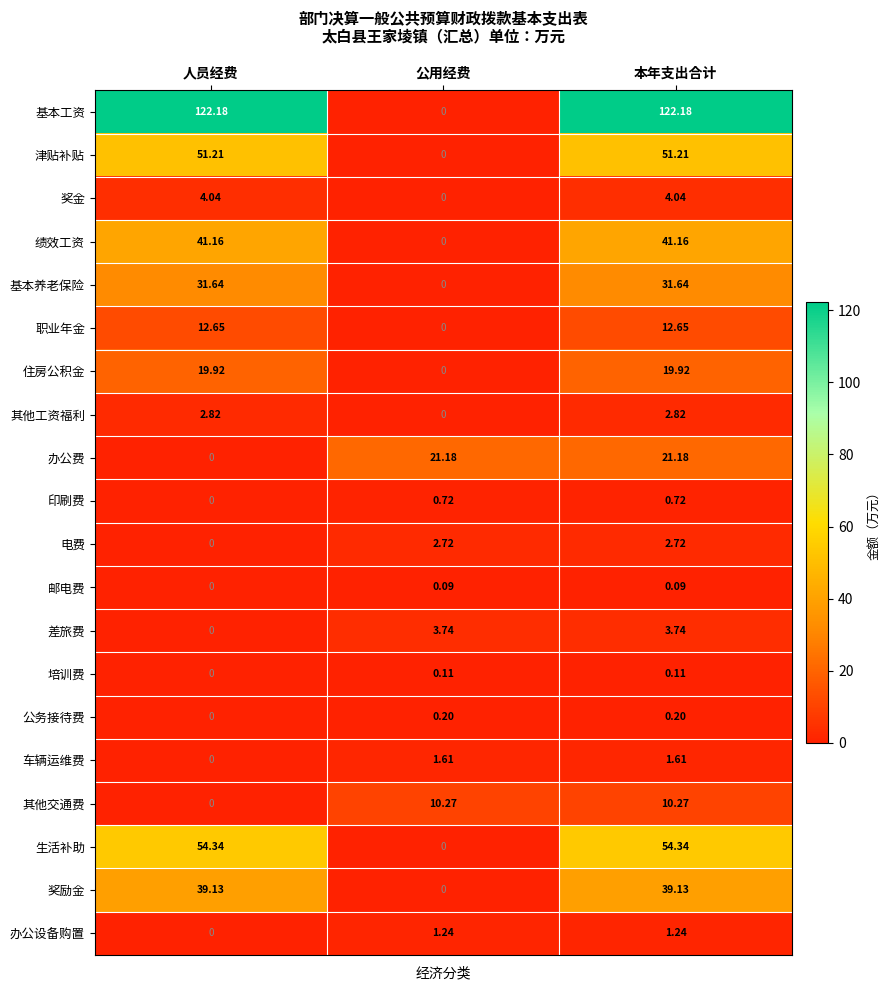

Which series has the largest total across all categories?

基本工资